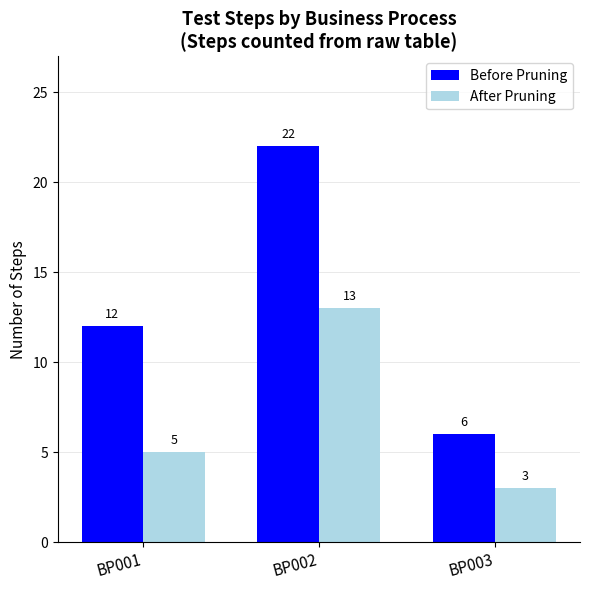

How many distinct data groups are displayed?

2